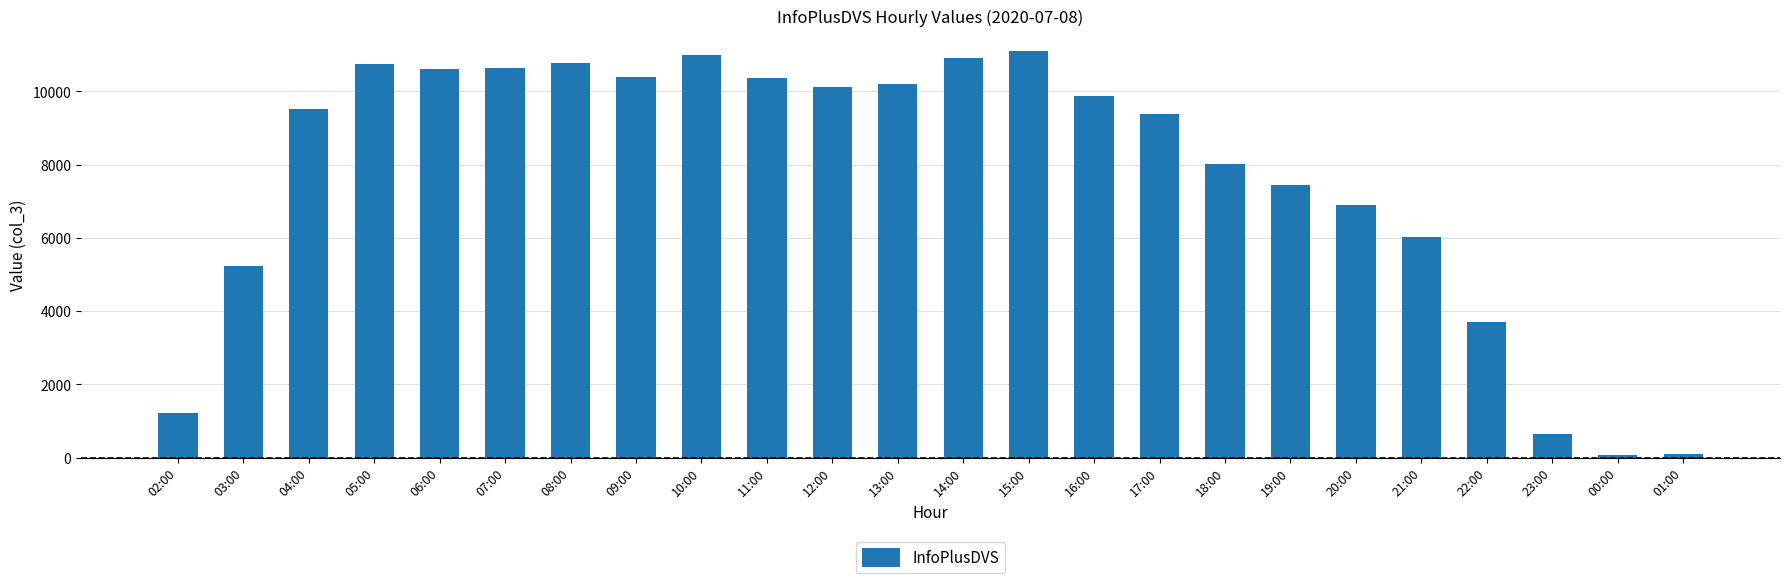

What is the change in value from 05:00 to 18:00?

-2745